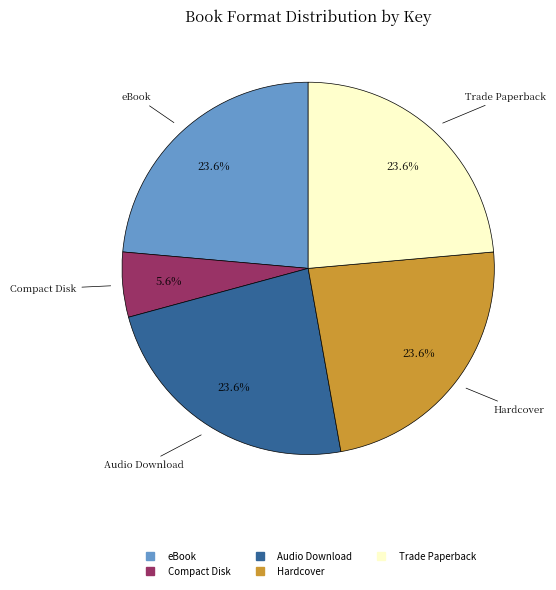

Does any single category account for the majority?

No